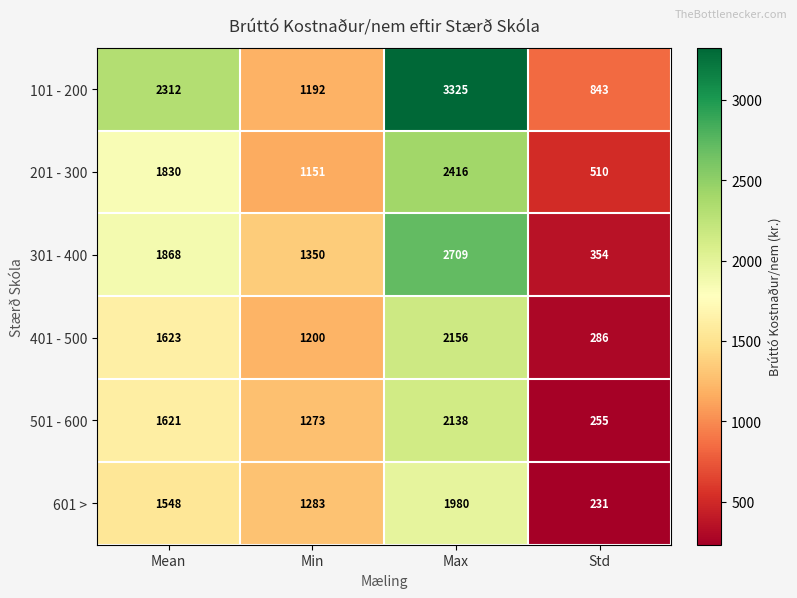

Which label corresponds to the largest value in the chart?

Max